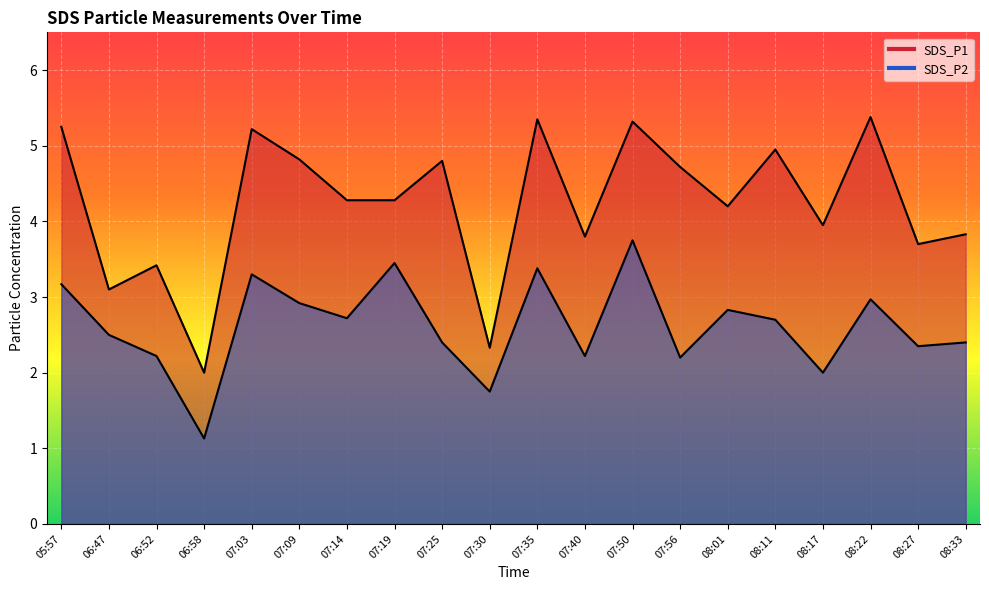

True or false: SDS_P2 and SDS_P1 cross at least once.

False